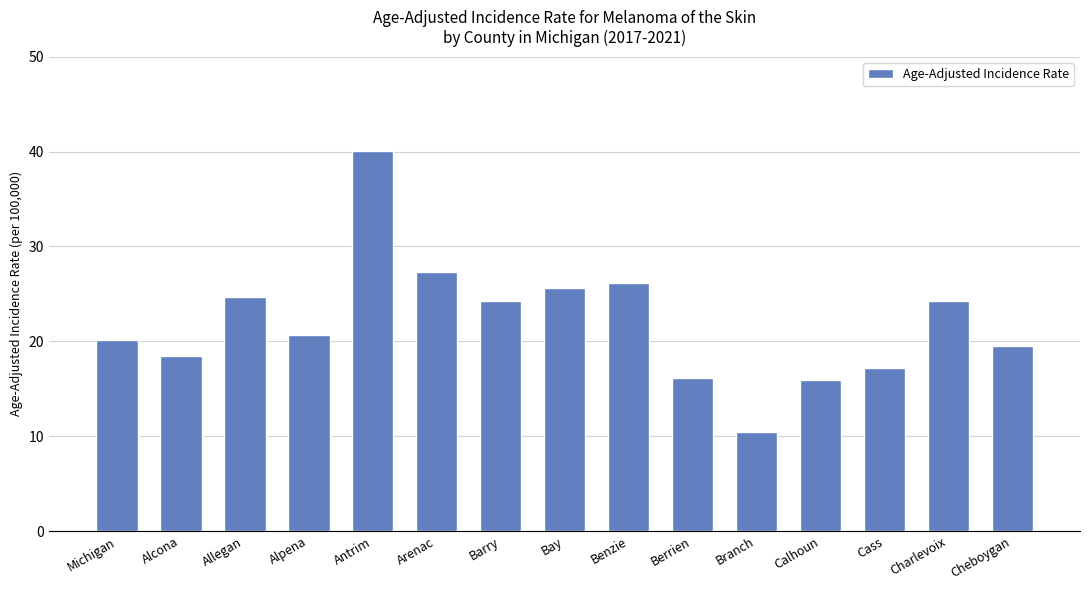

What is the average value?

22.1